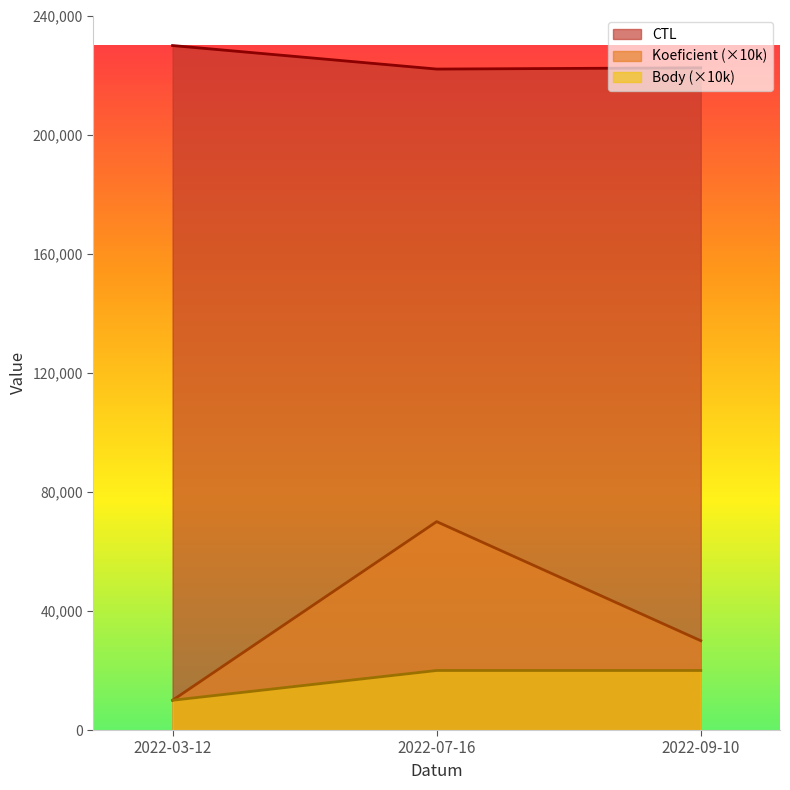

What is the label of the 3rd point from the right?

2022-03-12